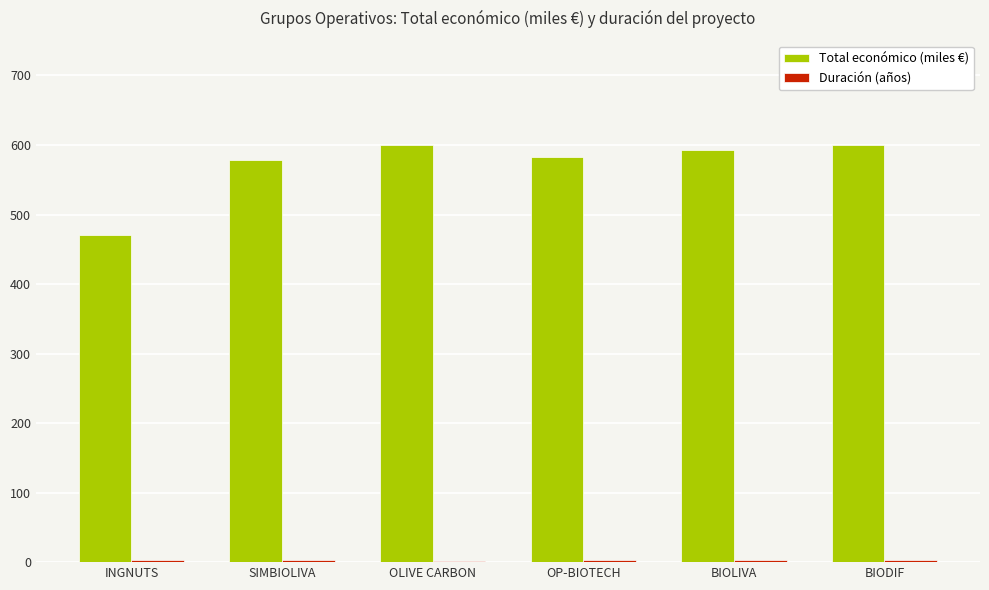

The value of Total económico (miles €) at SIMBIOLIVA is 164.1. True or false?

False